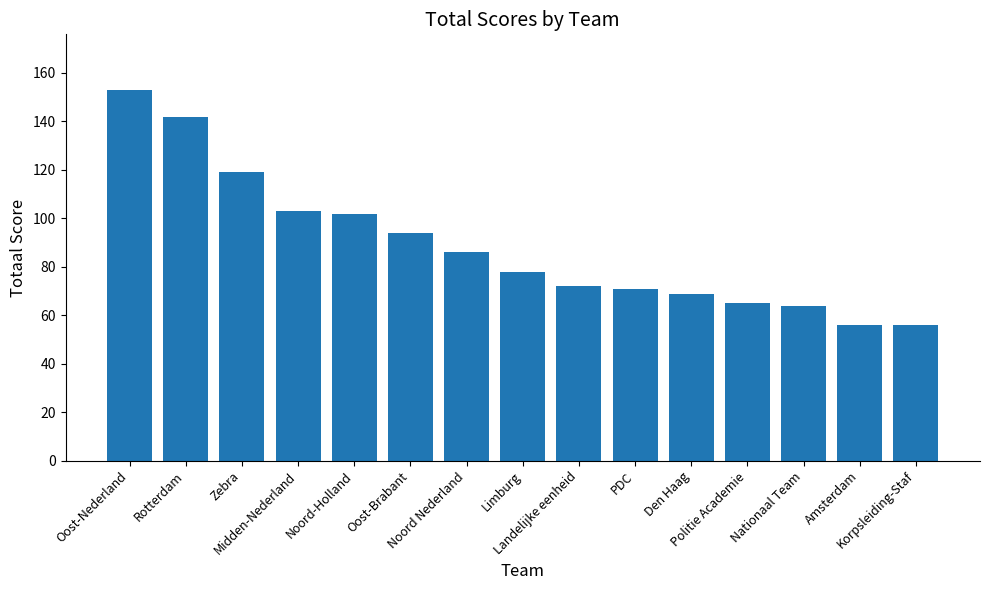

What is the minimum value shown in the chart?

56